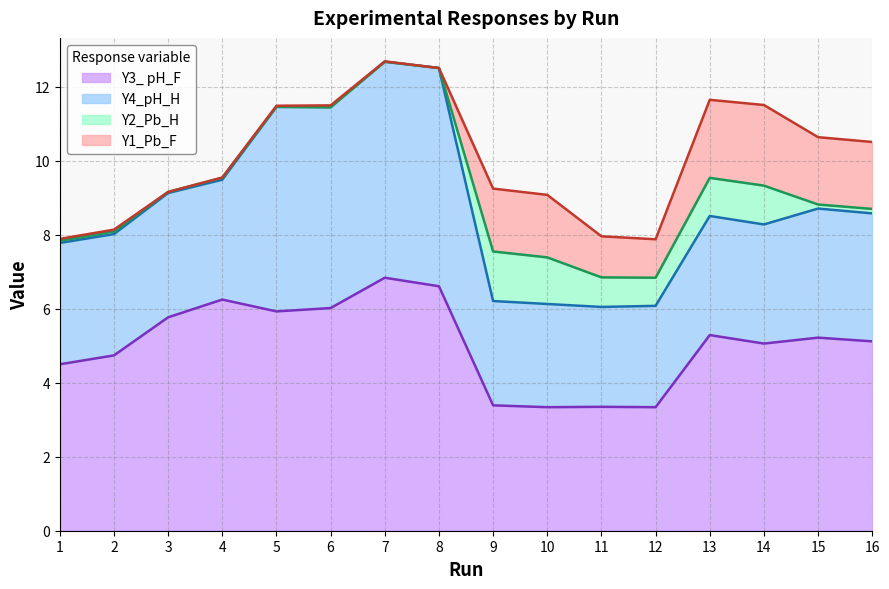

Reading left to right, transcribe all the data shown in this chart.

Y3_ pH_F: 1=4.5	2=4.7	3=5.8	4=6.2	5=5.9	6=6.0	7=6.8	8=6.6	9=3.4	10=3.3	11=3.4	12=3.3	13=5.3	14=5.1	15=5.2	16=5.1
Y4_pH_H: 1=3.3	2=3.3	3=3.4	4=3.2	5=5.5	6=5.4	7=5.8	8=5.9	9=2.8	10=2.8	11=2.7	12=2.7	13=3.2	14=3.2	15=3.5	16=3.5
Y2_Pb_H: 1=0.1	2=0.1	3=0.0	4=0.1	5=0.0	6=0.0	7=0.0	8=0.0	9=1.3	10=1.3	11=0.8	12=0.8	13=1.0	14=1.1	15=0.1	16=0.1
Y1_Pb_F: 1=0.1	2=0.1	3=0.0	4=0.0	5=0.0	6=0.1	7=0.0	8=0.0	9=1.7	10=1.7	11=1.1	12=1.0	13=2.1	14=2.2	15=1.8	16=1.8